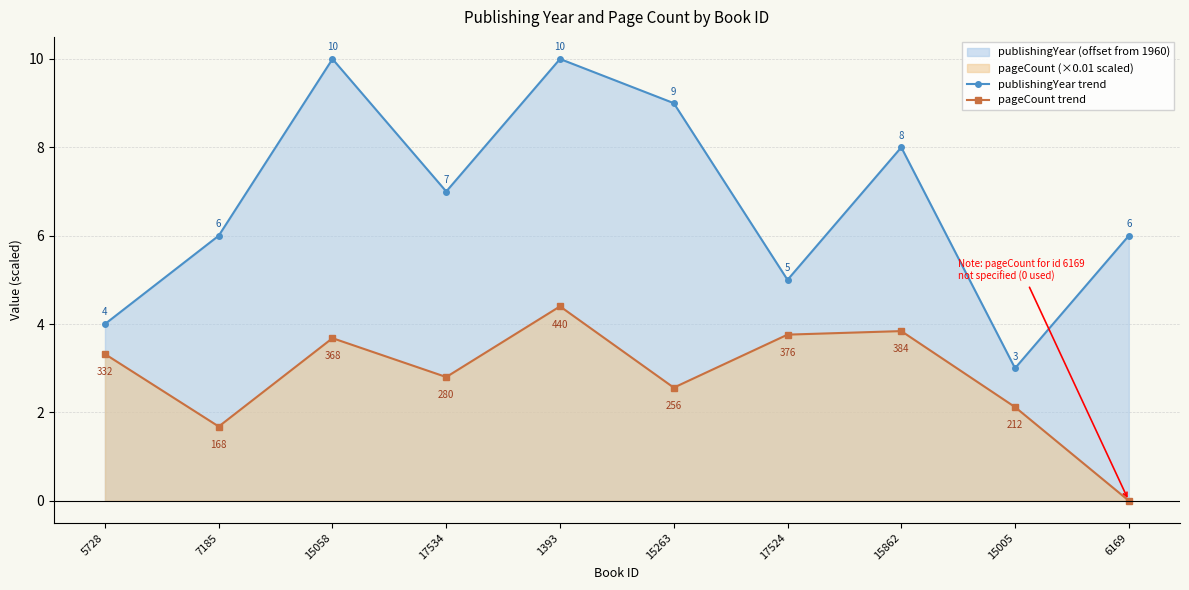

At 15005, list the series in order from smallest to largest.

pageCount trend, publishingYear trend